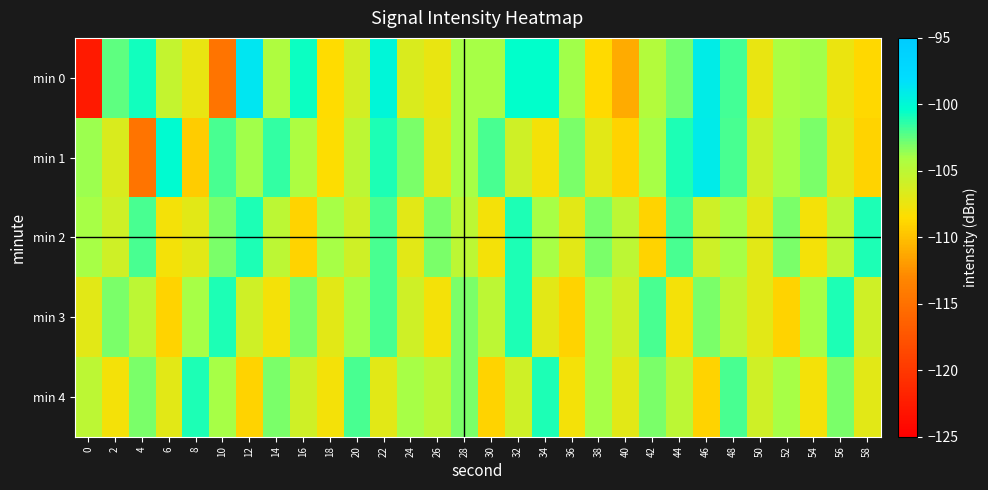

Rank the series at 28 from lowest to highest value.

min 2, min 1, min 0, min 3, min 4